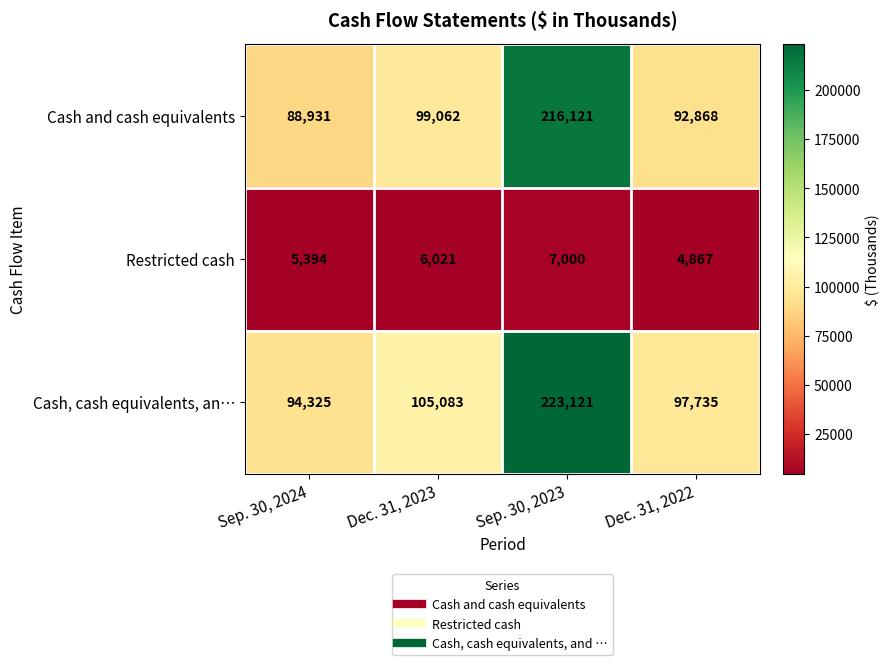

How many values in the Restricted cash series are below 6021?

2